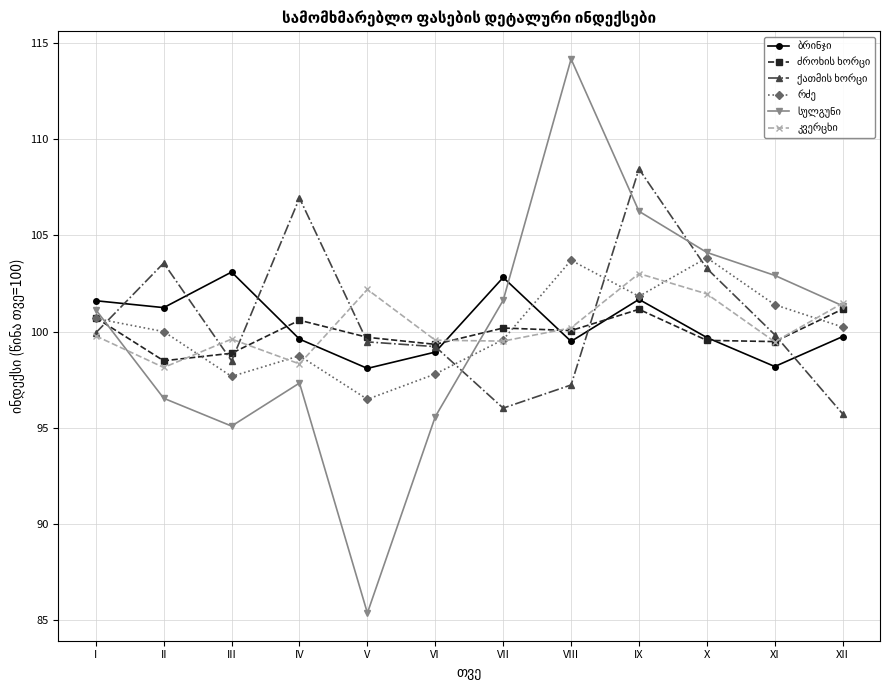

What is the difference between the highest and lowest values at IX?

7.3